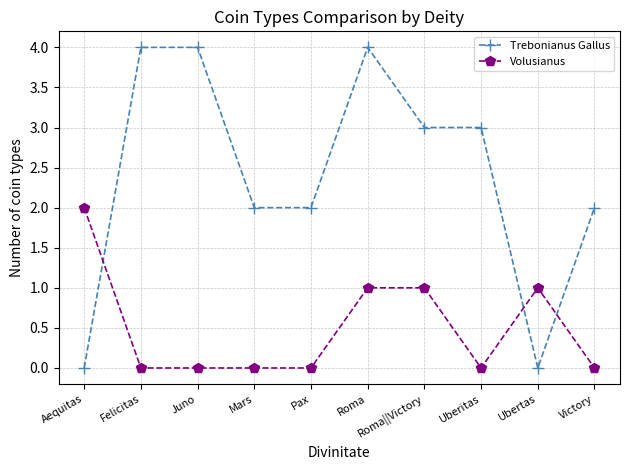

Between Uberitas and Ubertas, which series saw the biggest shift?

Trebonianus Gallus